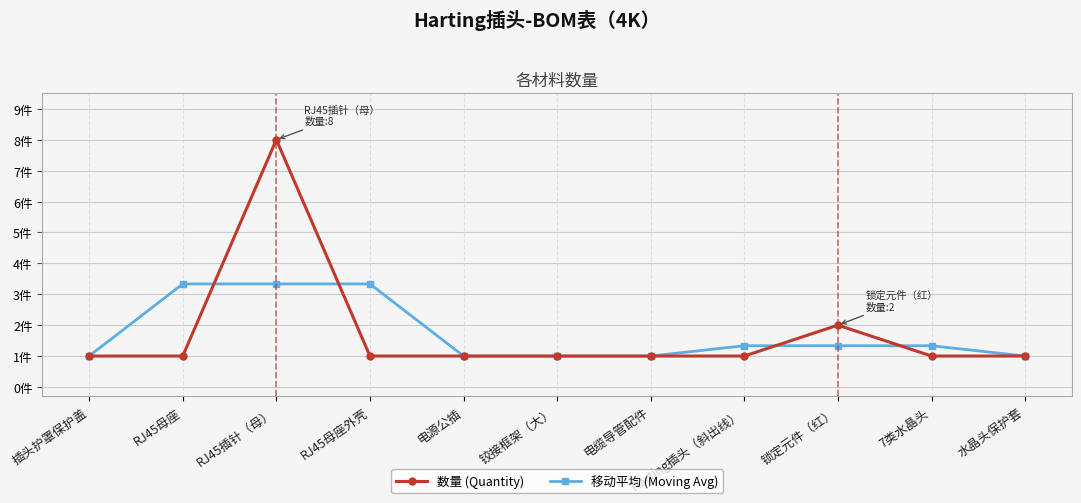

True or false: 移动平均 (Moving Avg) has more than 1 interior local peaks.

False